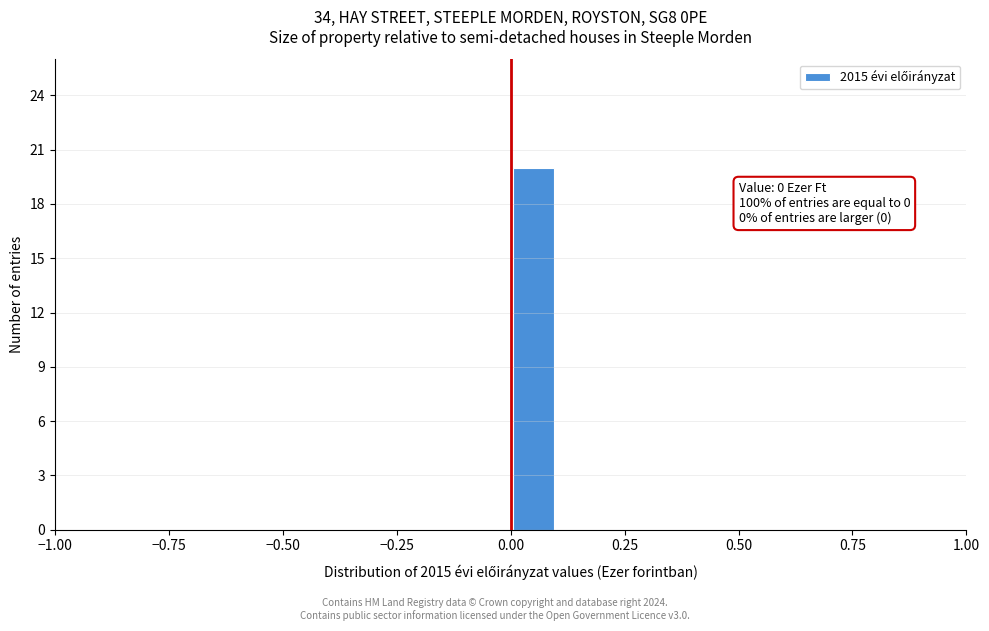

Around what value on the x-axis is the tallest bar? Give the approximate position of its centre, as read against the axis.

0.05